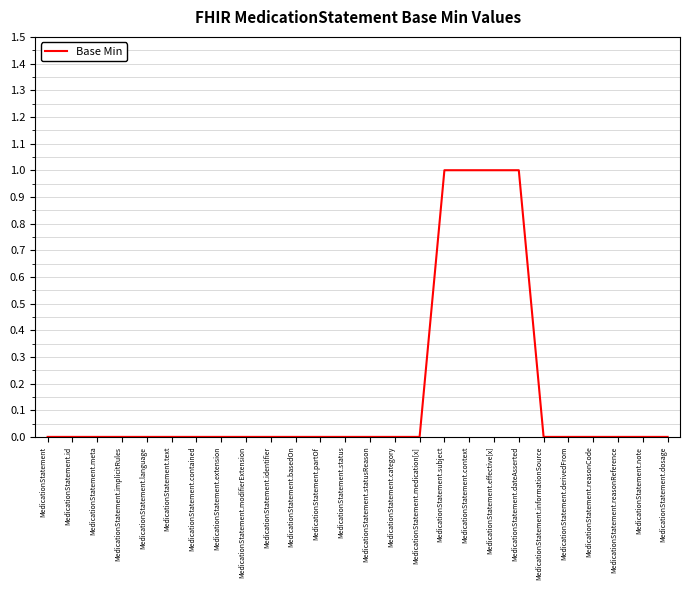

What is the change in value from MedicationStatement.text to MedicationStatement.subject?

+1